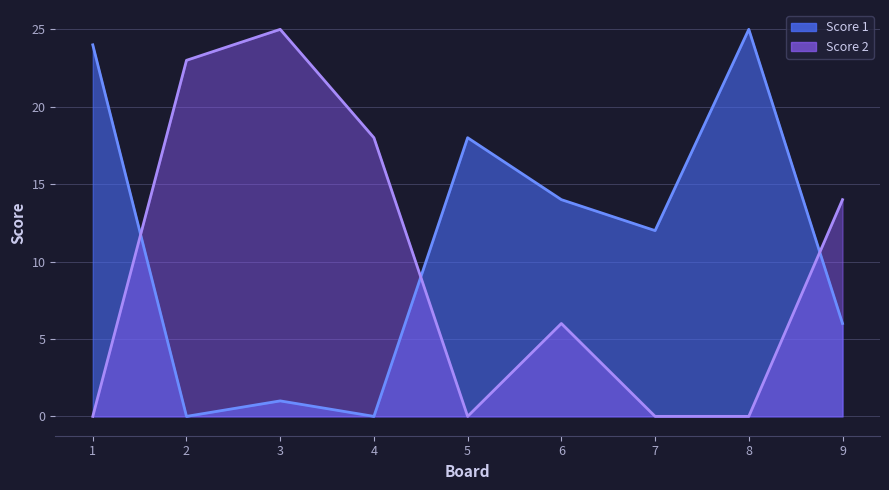

What is the maximum value shown in the chart?

25